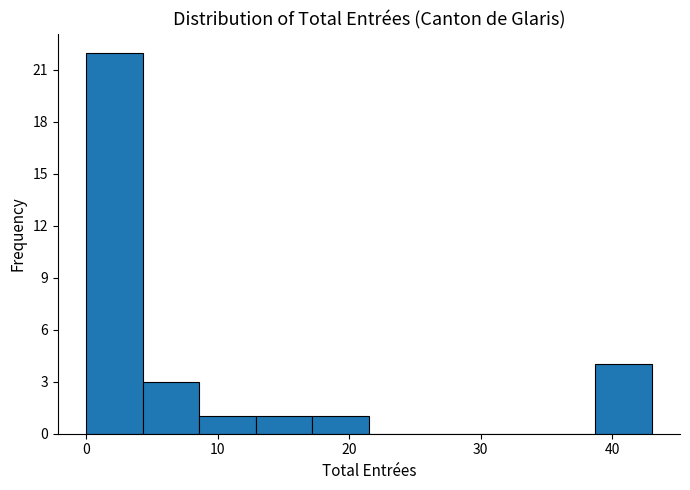

Reading left to right, list every bar in this chart as the range it spans on the x-axis followed by its height. Neither the bar edges nor the heights are printed on the chart, so give them approximately, as read against the axes.

0.0 to 4.3: 22
4.3 to 8.6: 3
8.6 to 12.9: 1
12.9 to 17.2: 1
17.2 to 21.5: 1
21.5 to 25.8: 0
25.8 to 30.1: 0
30.1 to 34.4: 0
34.4 to 38.7: 0
38.7 to 43.0: 4